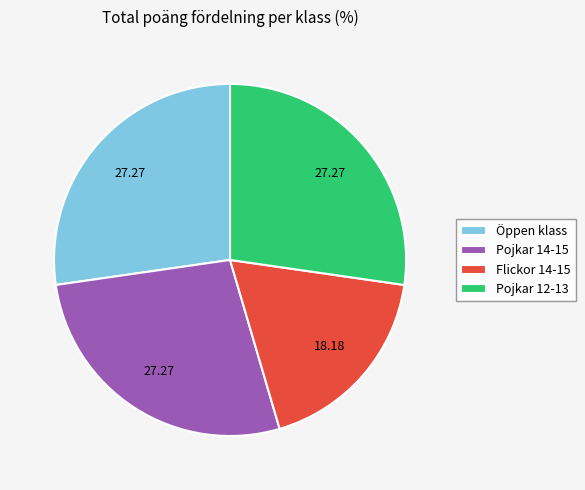

How many segments does this pie chart have?

4